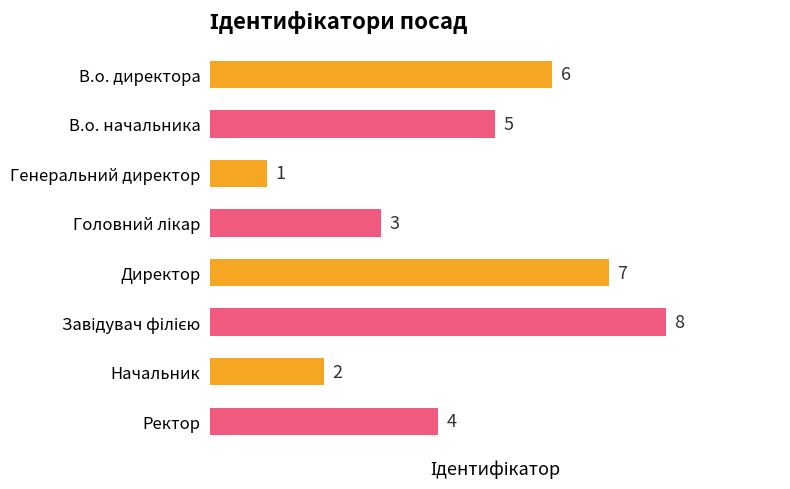

What is the sum of all values?

36